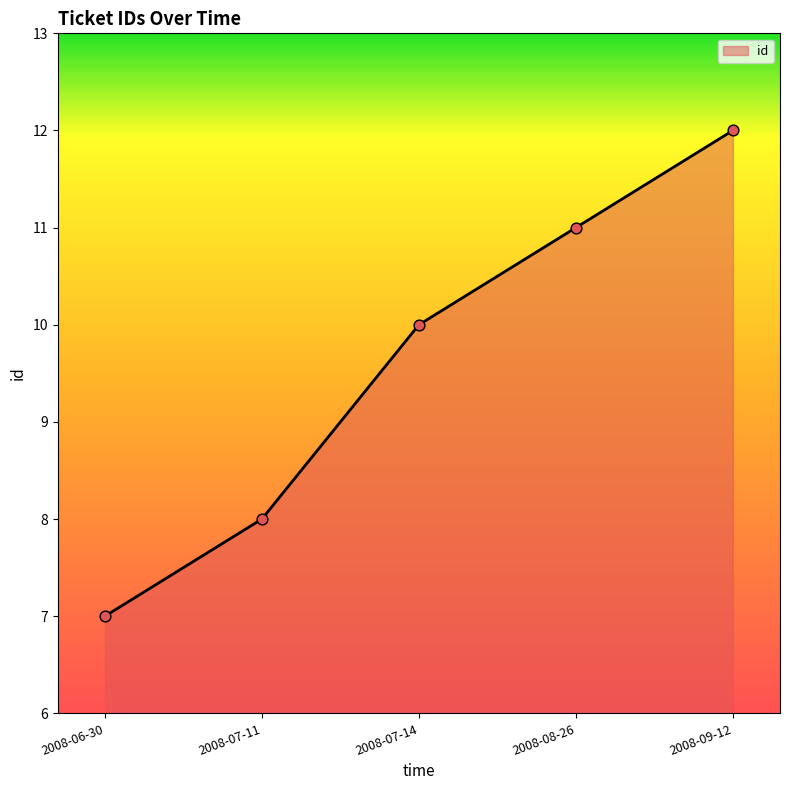

Approximately how many times larger is the value at 2008-07-11 compared to 2008-07-14?

0.8